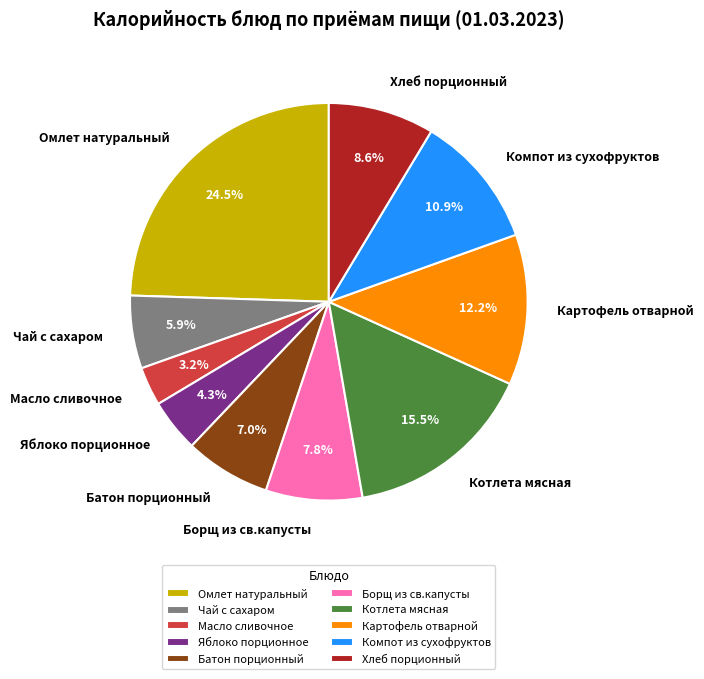

Approximately how many times larger is the value at Масло сливочное compared to Батон порционный?

0.5